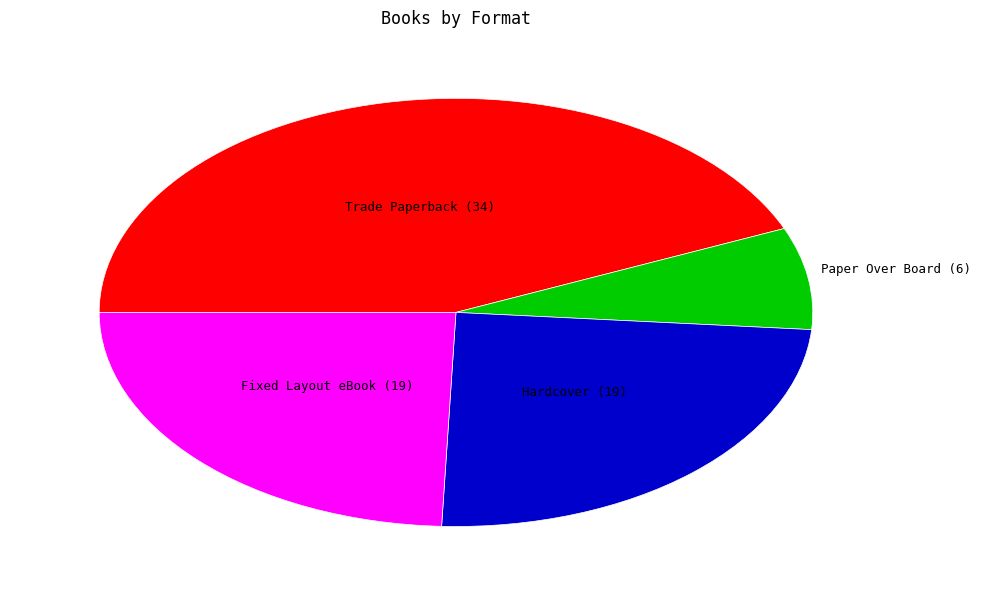

Approximately how many times larger is the value at Hardcover (19) compared to Fixed Layout eBook (19)?

1.0